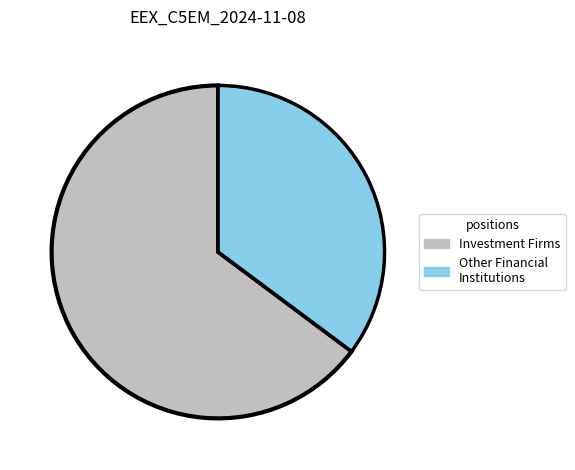

Rank the categories by value from highest to lowest.

Investment Firms, Other Financial Institutions